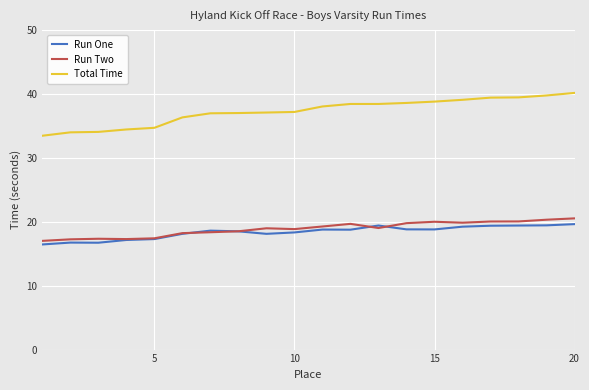

What is the lowest value of the Total Time series?

33.5